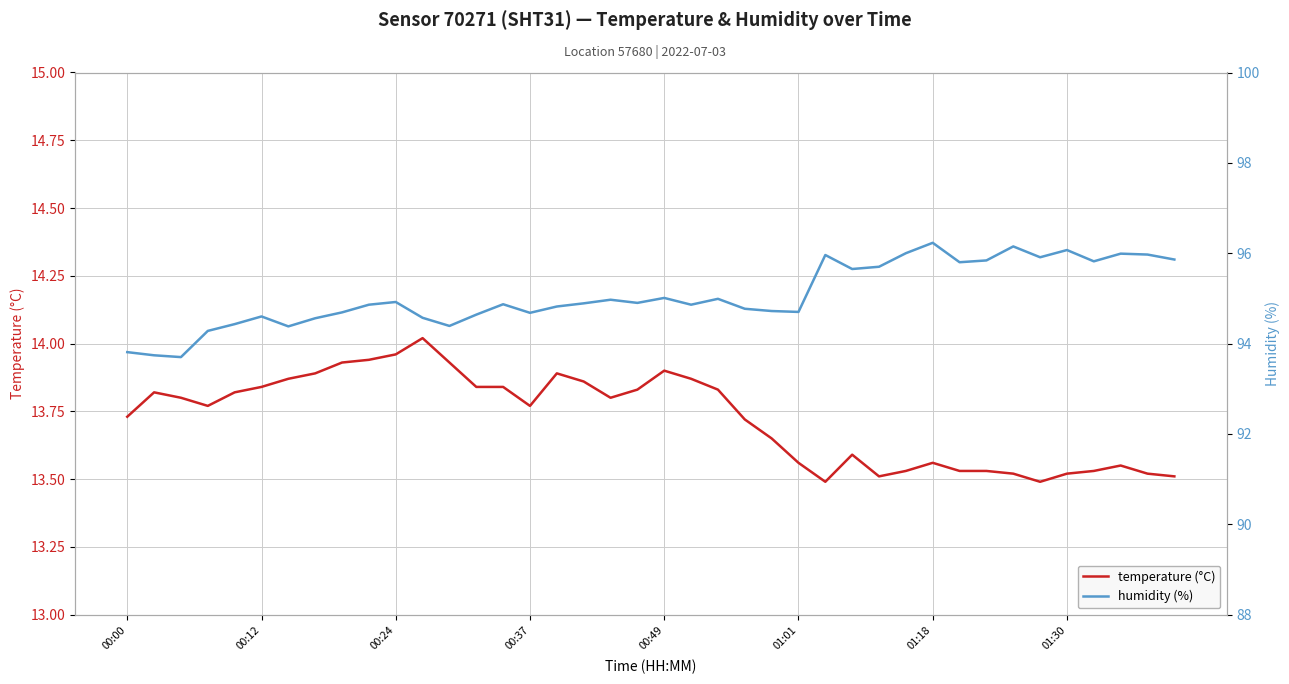

What are all the series names shown in the legend?

temperature (°C), humidity (%)